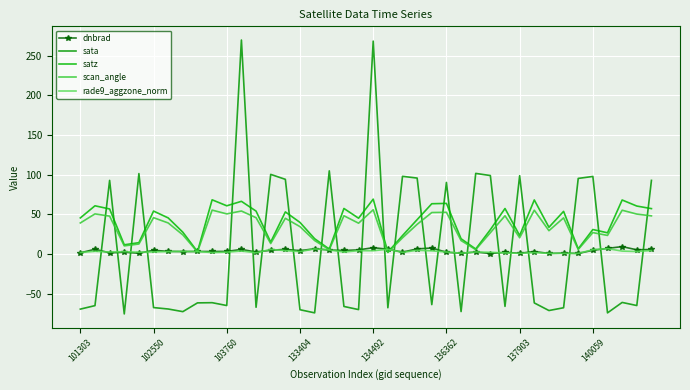

How many values in the sata series are below -61?

22